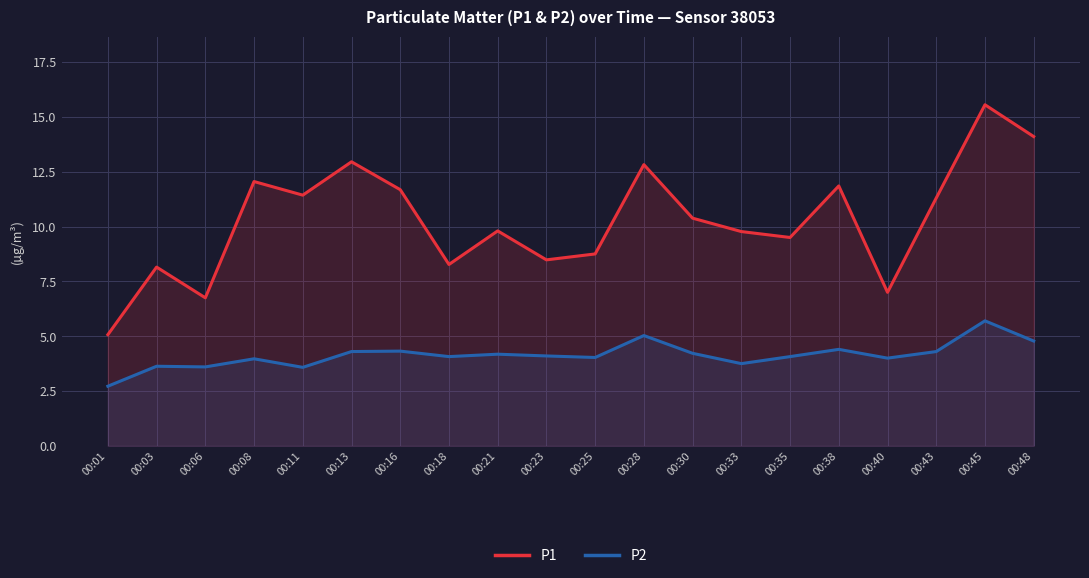

What is the value of the P2 point at the 16th from the left?

4.4